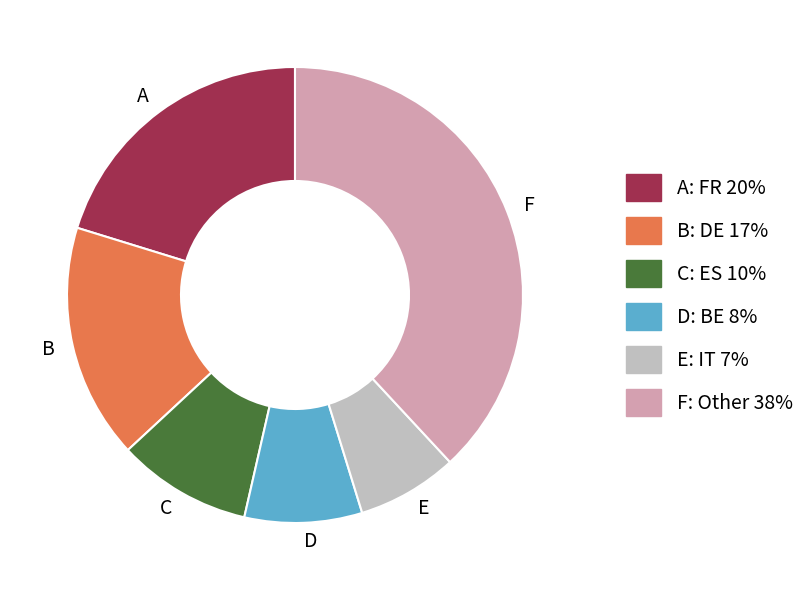

Which category has the biggest portion of the pie?

F